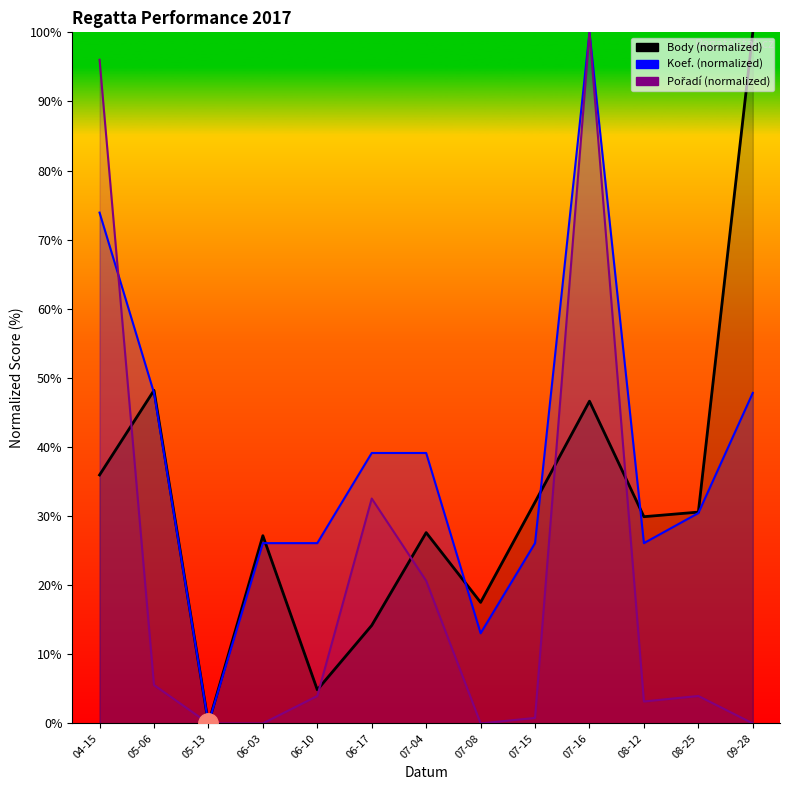

Where is Body nearest to the value 50?

05-06